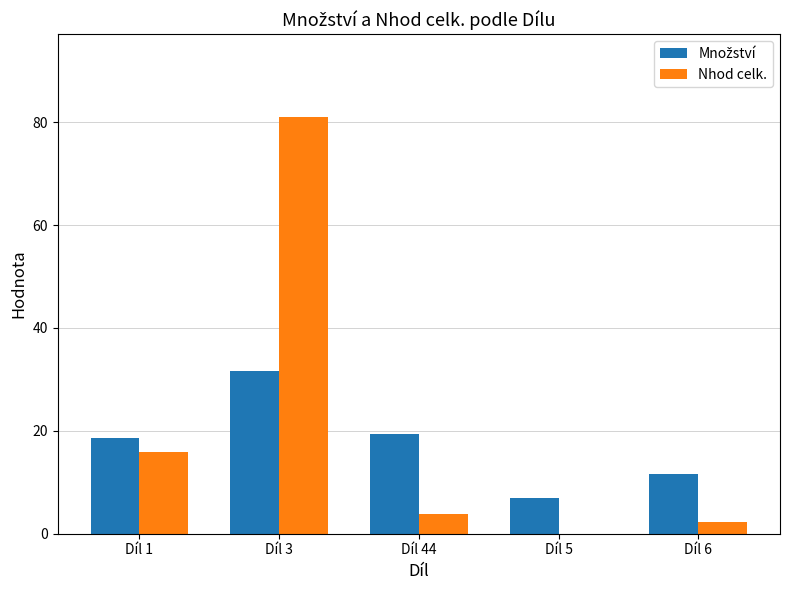

What is the greatest value displayed?

80.9